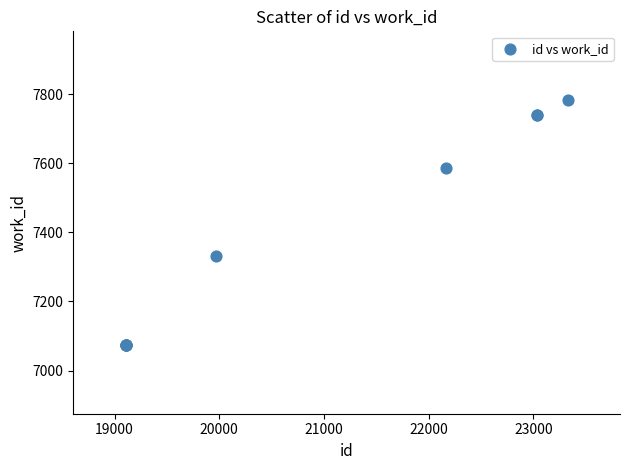

What Y value in the scatter plot is closest to 7428?

7332